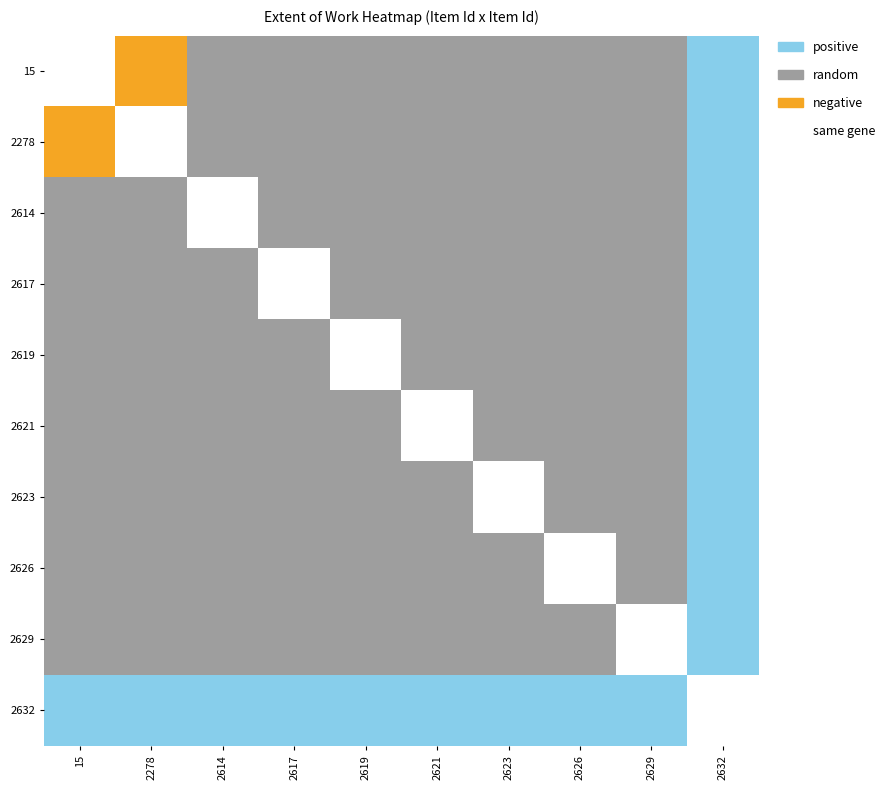

Reading right to left, transcribe all the data shown in this chart.

15: 2632=2	2629=1	2626=1	2623=1	2621=1	2619=1	2617=1	2614=1	2278=0	15=3
2278: 2632=2	2629=1	2626=1	2623=1	2621=1	2619=1	2617=1	2614=1	2278=3	15=0
2614: 2632=2	2629=1	2626=1	2623=1	2621=1	2619=1	2617=1	2614=3	2278=1	15=1
2617: 2632=2	2629=1	2626=1	2623=1	2621=1	2619=1	2617=3	2614=1	2278=1	15=1
2619: 2632=2	2629=1	2626=1	2623=1	2621=1	2619=3	2617=1	2614=1	2278=1	15=1
2621: 2632=2	2629=1	2626=1	2623=1	2621=3	2619=1	2617=1	2614=1	2278=1	15=1
2623: 2632=2	2629=1	2626=1	2623=3	2621=1	2619=1	2617=1	2614=1	2278=1	15=1
2626: 2632=2	2629=1	2626=3	2623=1	2621=1	2619=1	2617=1	2614=1	2278=1	15=1
2629: 2632=2	2629=3	2626=1	2623=1	2621=1	2619=1	2617=1	2614=1	2278=1	15=1
2632: 2632=3	2629=2	2626=2	2623=2	2621=2	2619=2	2617=2	2614=2	2278=2	15=2